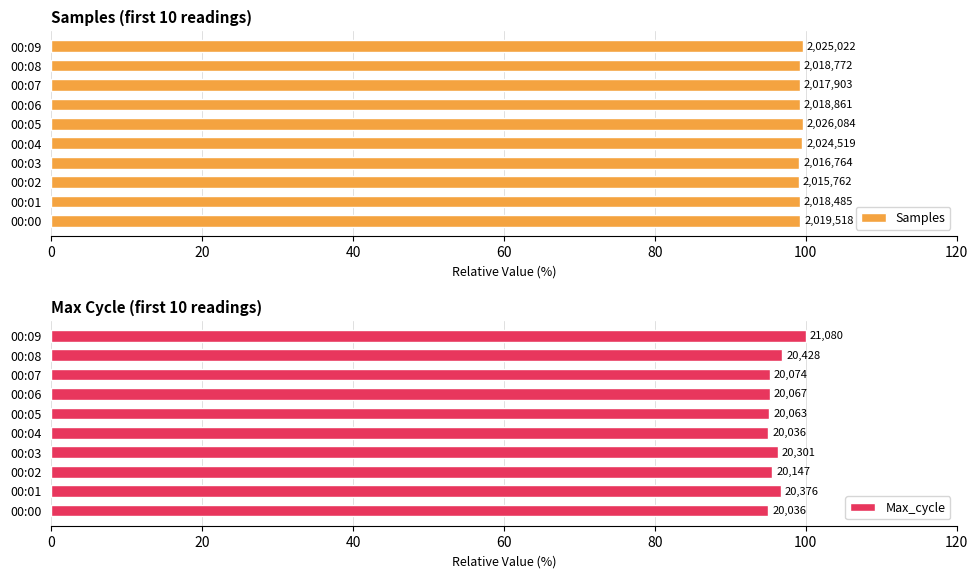

What is the spread (max minus min) of values at 00:00?

4.3